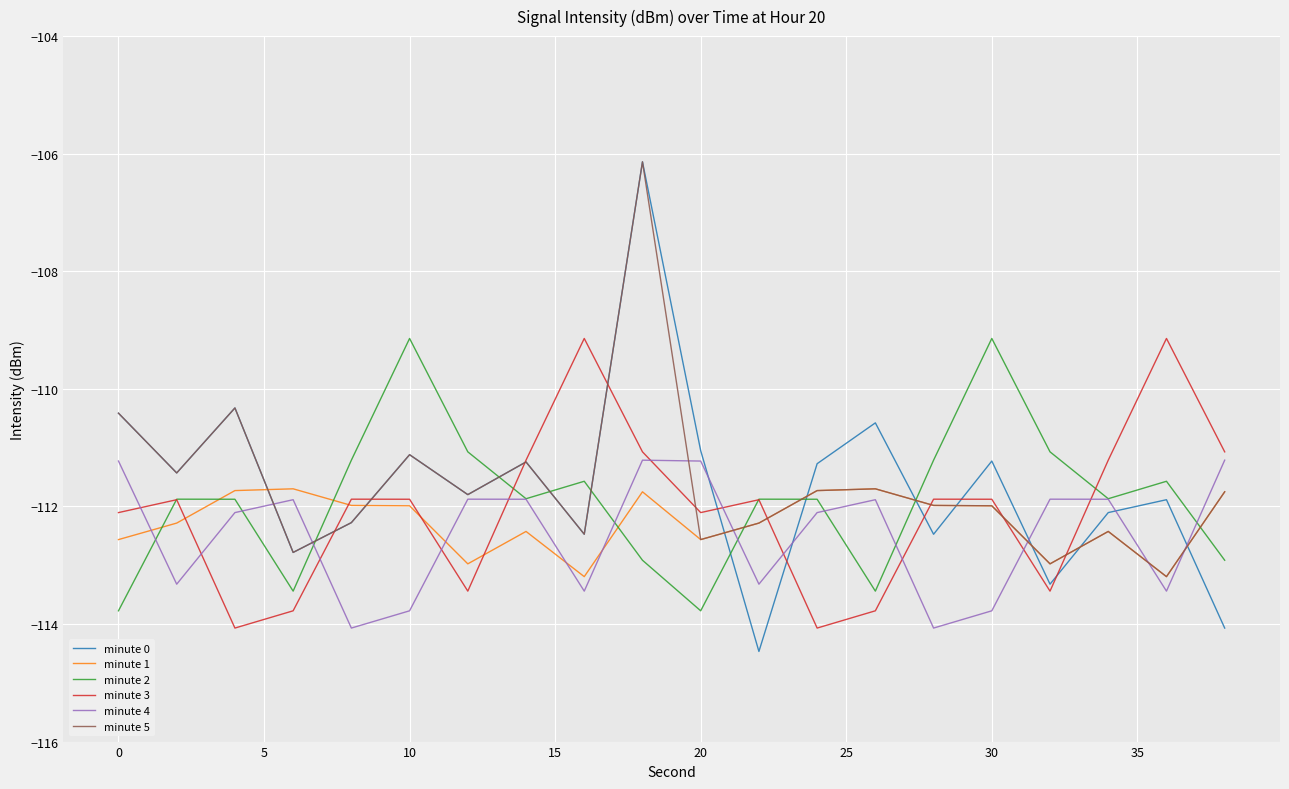

True or false: minute 1 and minute 2 cross at least once.

True